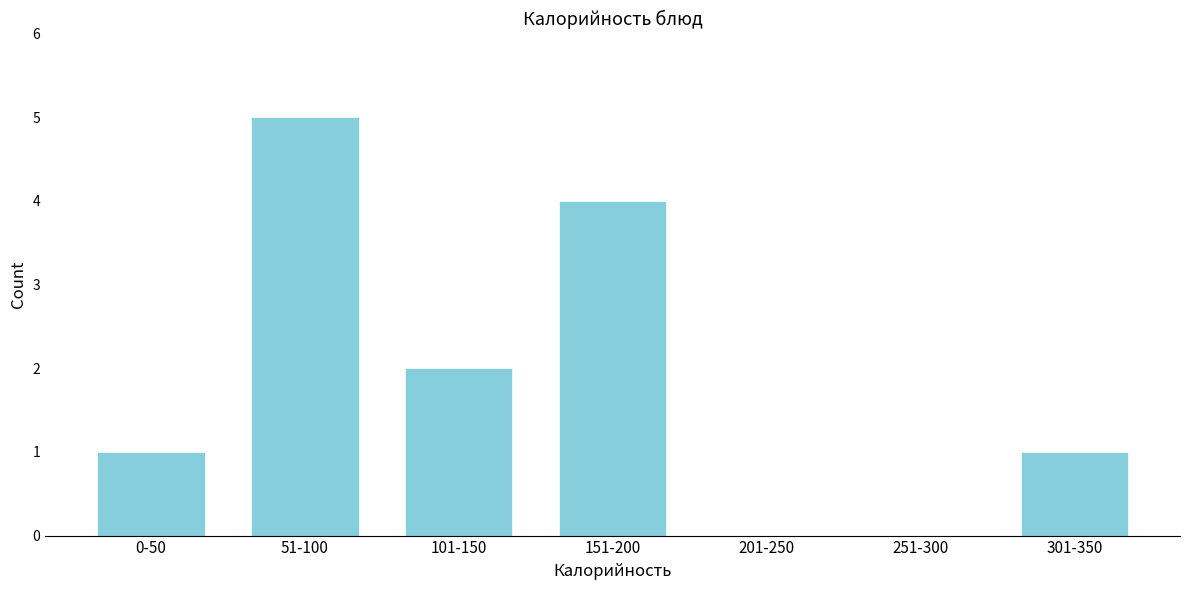

Reading left to right, extract all data points from this chart.

0-50=1	51-100=5	101-150=2	151-200=4	201-250=0	251-300=0	301-350=1